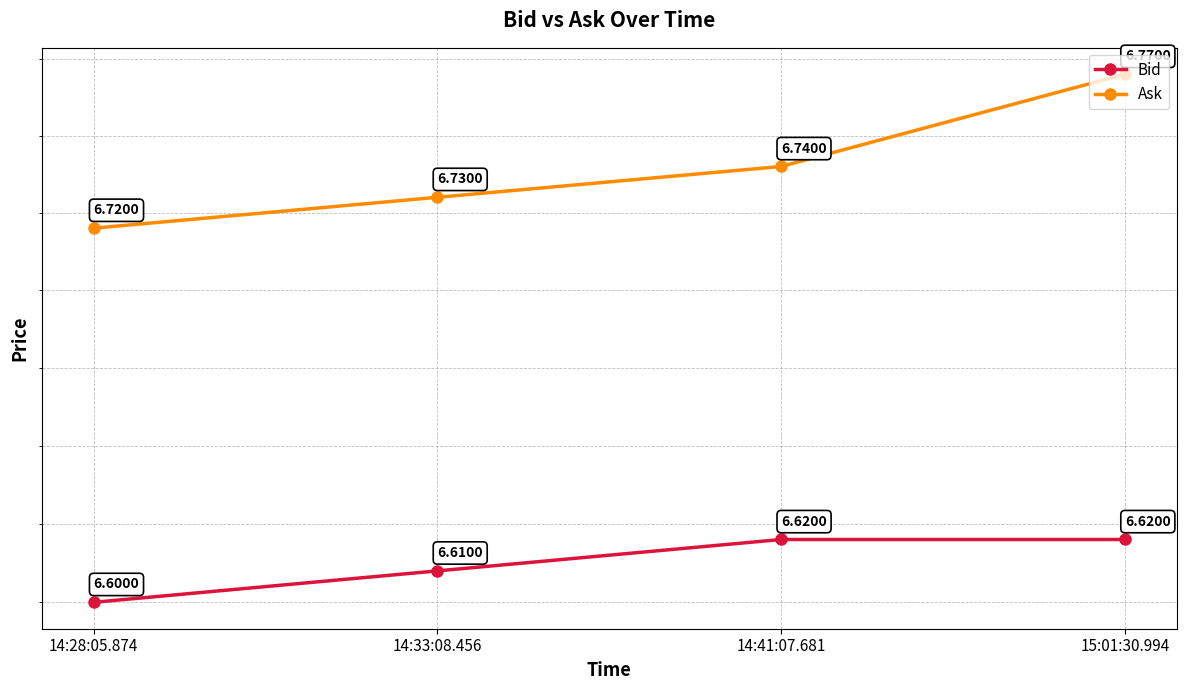

What position from the left is 15:01:30.994?

4